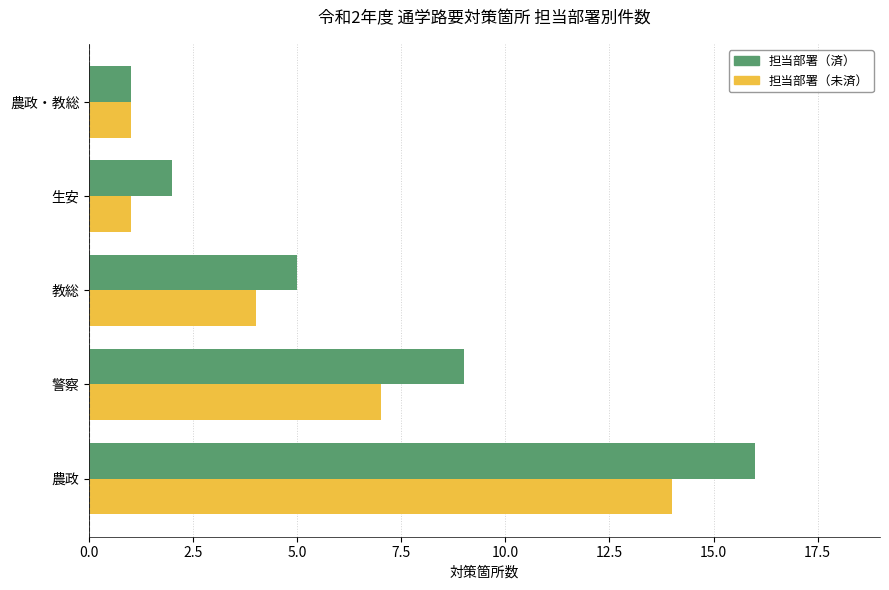

What is the lowest value of the 担当部署（済） series?

1